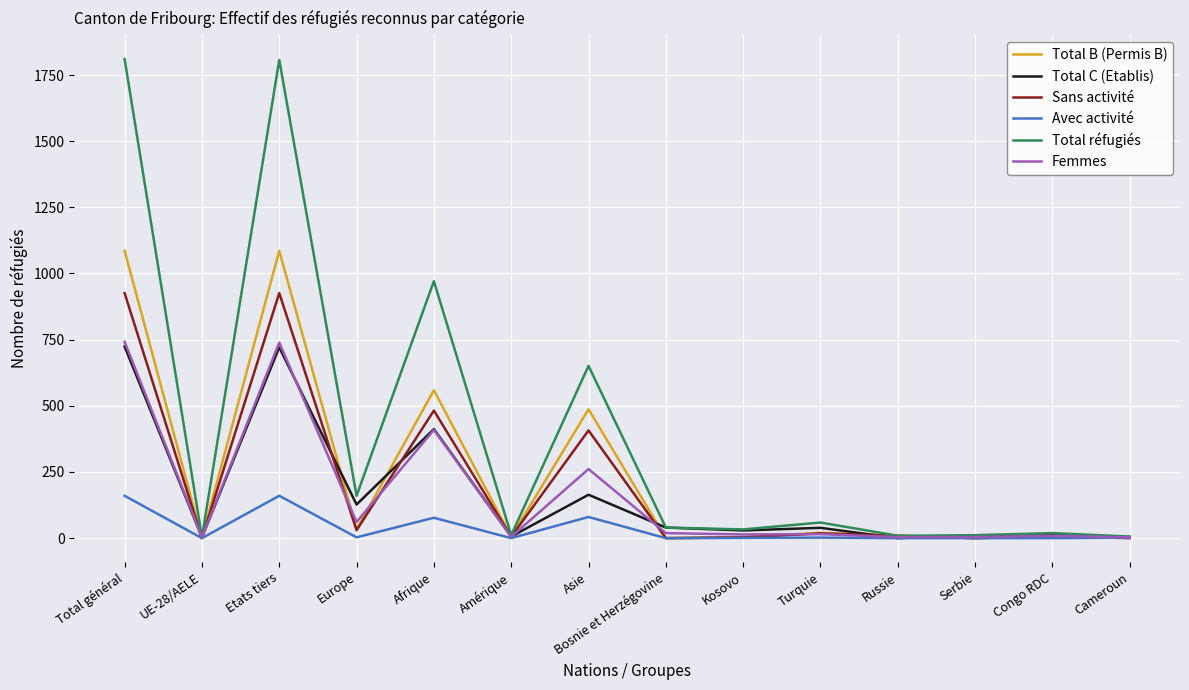

Which series has the largest total across all categories?

Total réfugiés